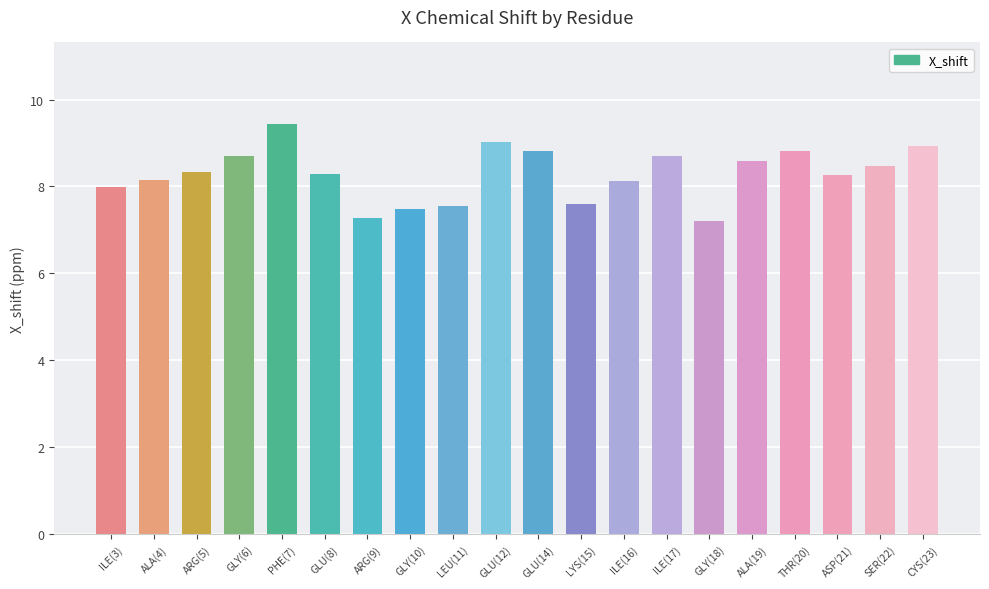

True or false: the data shows 8.3 at GLU(8).

True